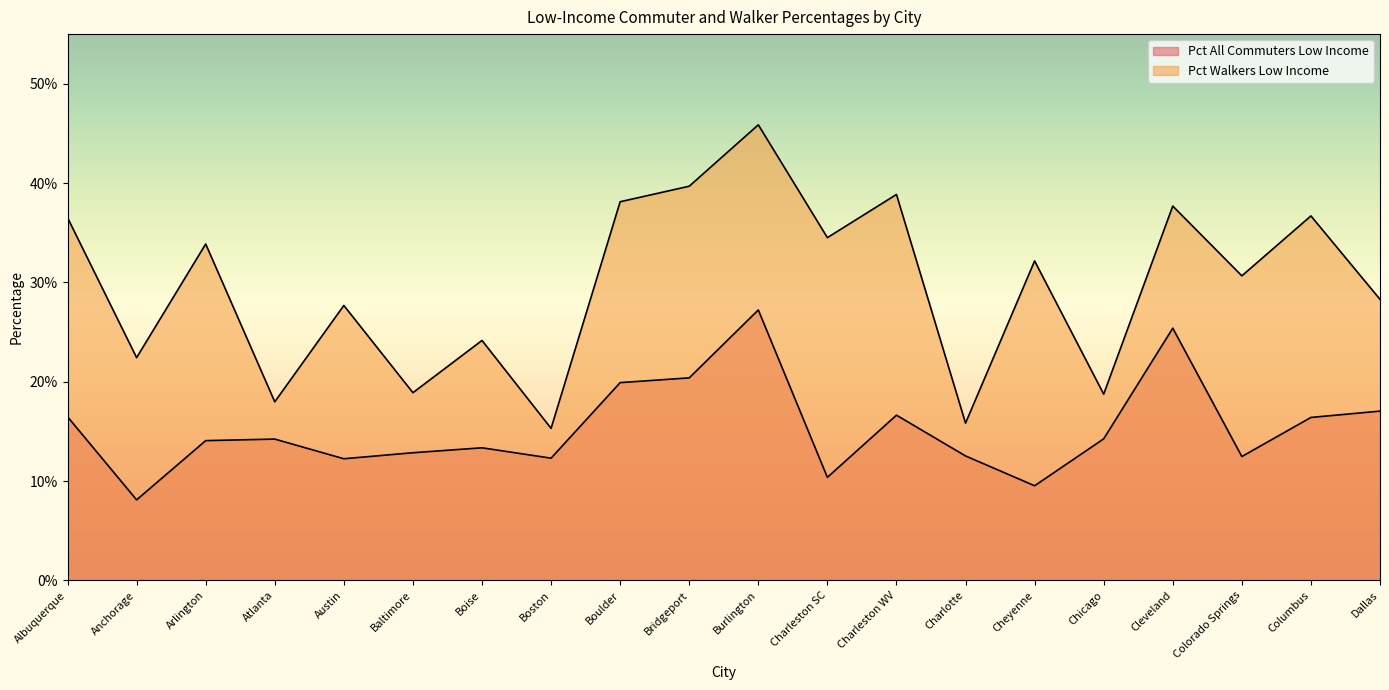

Which label corresponds to the largest value in the chart?

Burlington